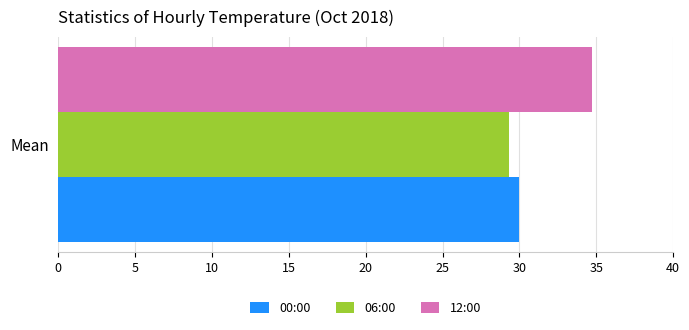

How many categories are shown in the chart?

1